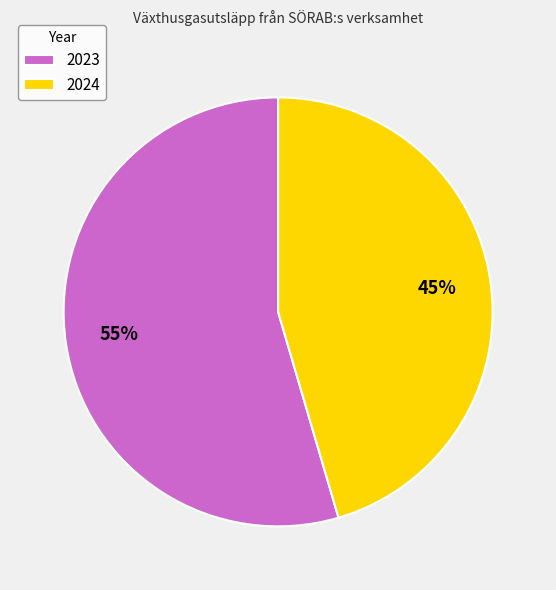

To the nearest percent, what is the average slice percentage?

50%